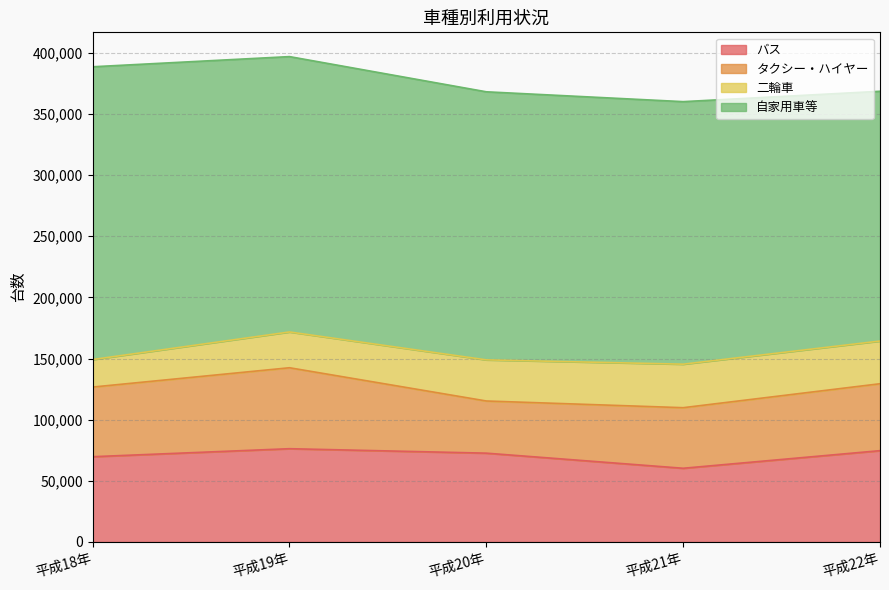

How many data points in 自家用車等 are less than 219187?

2